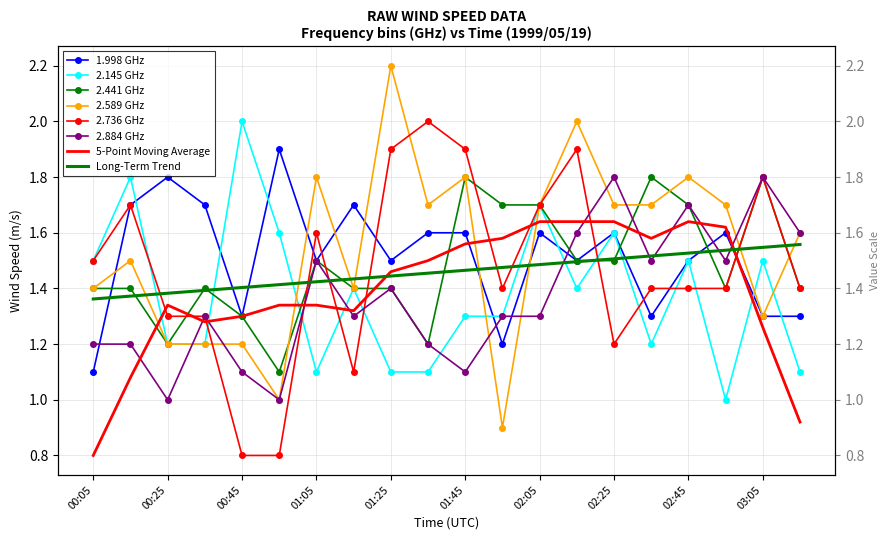

What is the difference between the maximum and minimum values in the 2.441 series?

0.7